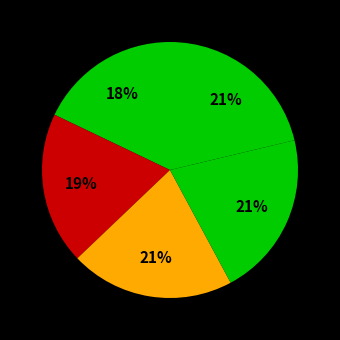

Is there a majority slice in this chart?

No